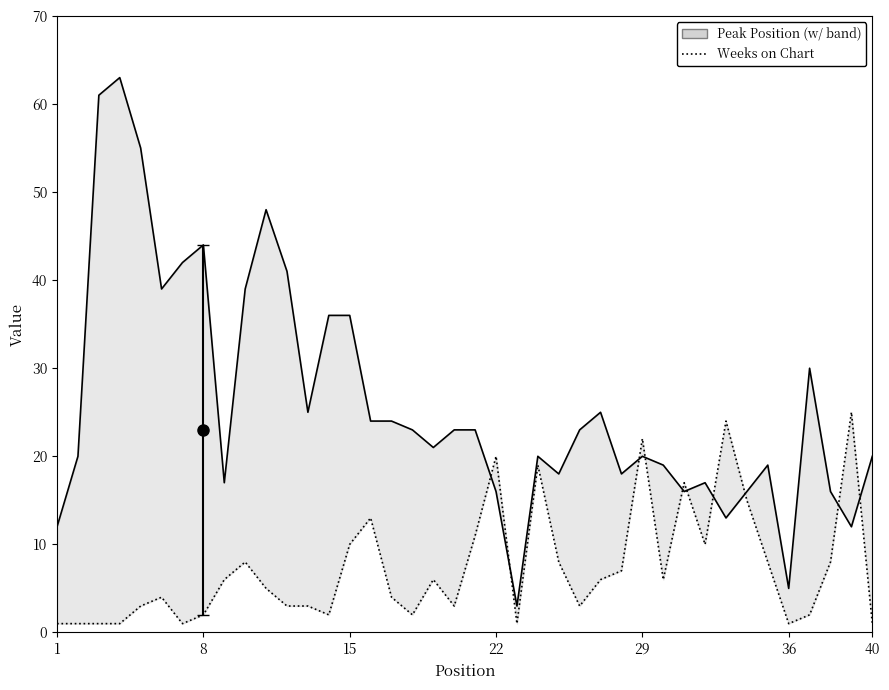

True or false: Weeks on Chart has a value of 17 at 38.

False